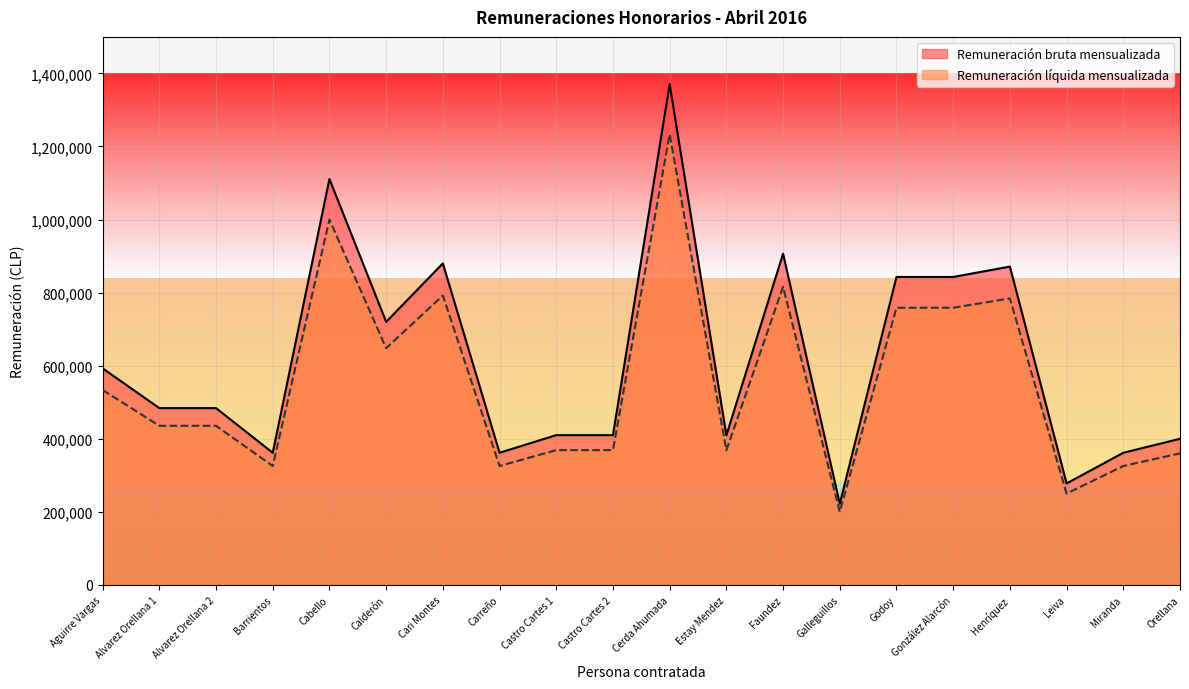

At which label is Remuneración bruta mensualizada closest to 796320?

Godoy